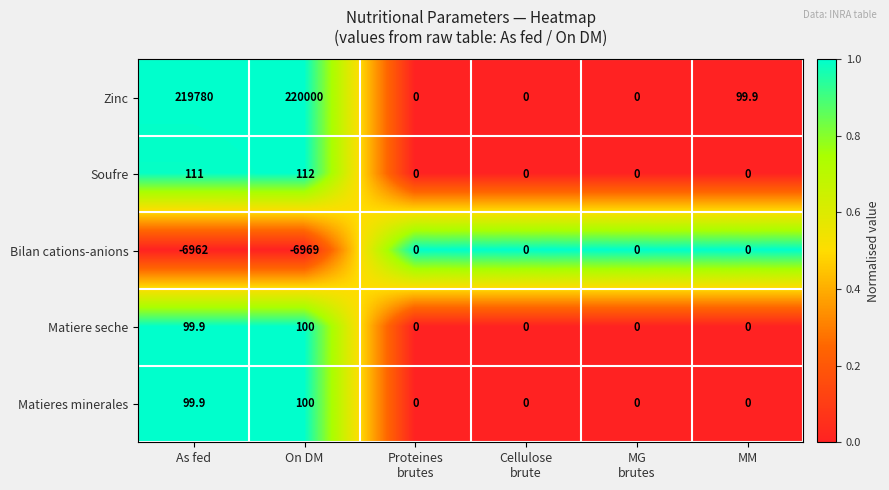

At which label is Matiere seche closest to 50?

As fed